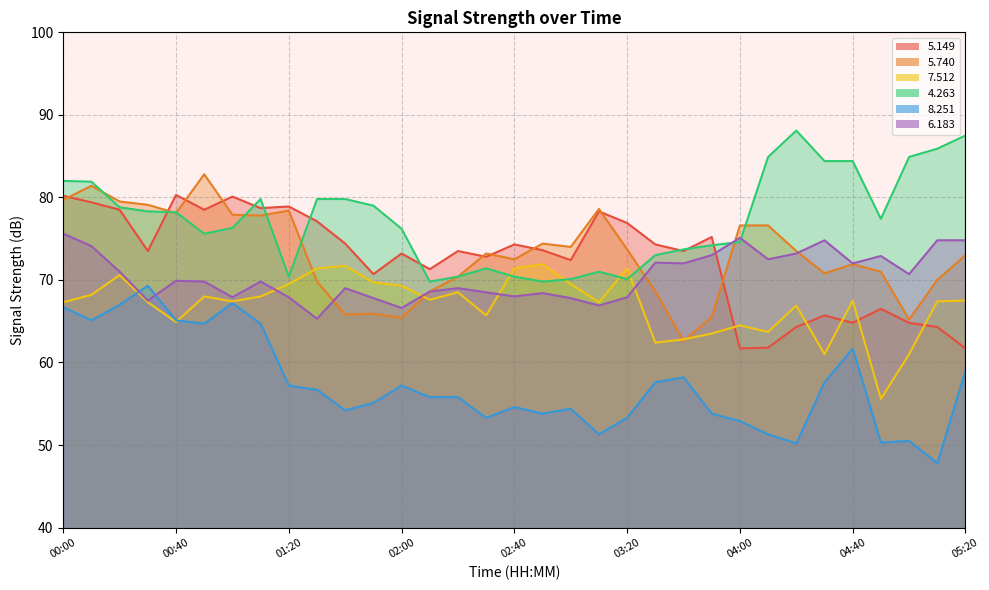

Reading right to left, transcribe all the data shown in this chart.

  5.149: 05:20=61.7	05:10=64.3	05:00=64.8	04:50=66.5	04:40=64.8	04:30=65.7	04:20=64.3	04:10=61.8	04:00=61.7	03:50=75.2	03:40=73.5	03:30=74.3	03:20=76.9	03:10=78.3	03:00=72.4	02:50=73.6	02:40=74.3	02:30=72.8	02:20=73.5	02:10=71.3	02:00=73.2	01:50=70.7	01:40=74.4	01:30=77.1	01:20=78.9	01:10=78.7	01:00=80.1	00:50=78.5	00:40=80.3	00:30=73.5	00:20=78.5	00:10=79.4	00:00=80.2
  5.740: 05:20=73.0	05:10=70.0	05:00=65.2	04:50=71.0	04:40=71.9	04:30=70.8	04:20=73.5	04:10=76.6	04:00=76.6	03:50=65.5	03:40=62.6	03:30=68.6	03:20=73.7	03:10=78.6	03:00=74.0	02:50=74.4	02:40=72.5	02:30=73.2	02:20=70.4	02:10=68.6	02:00=65.4	01:50=65.9	01:40=65.8	01:30=69.8	01:20=78.4	01:10=77.8	01:00=77.9	00:50=82.8	00:40=78.1	00:30=79.1	00:20=79.5	00:10=81.4	00:00=79.7
  7.512: 05:20=67.5	05:10=67.4	05:00=61.0	04:50=55.6	04:40=67.5	04:30=61.0	04:20=66.9	04:10=63.7	04:00=64.5	03:50=63.5	03:40=62.8	03:30=62.4	03:20=71.4	03:10=67.3	03:00=69.5	02:50=71.9	02:40=71.4	02:30=65.7	02:20=68.5	02:10=67.6	02:00=69.3	01:50=69.7	01:40=71.7	01:30=71.4	01:20=69.5	01:10=68.0	01:00=67.4	00:50=68.0	00:40=64.9	00:30=67.3	00:20=70.6	00:10=68.2	00:00=67.3
  4.263: 05:20=87.5	05:10=85.9	05:00=84.9	04:50=77.4	04:40=84.4	04:30=84.4	04:20=88.1	04:10=84.9	04:00=74.6	03:50=74.2	03:40=73.7	03:30=73.0	03:20=70.1	03:10=71.0	03:00=70.1	02:50=69.8	02:40=70.4	02:30=71.4	02:20=70.4	02:10=69.8	02:00=76.2	01:50=79.0	01:40=79.8	01:30=79.8	01:20=70.4	01:10=79.8	01:00=76.3	00:50=75.6	00:40=78.2	00:30=78.3	00:20=78.8	00:10=81.9	00:00=82.0
  8.251: 05:20=59.0	05:10=47.8	05:00=50.5	04:50=50.3	04:40=61.7	04:30=57.6	04:20=50.2	04:10=51.3	04:00=52.9	03:50=53.8	03:40=58.2	03:30=57.6	03:20=53.3	03:10=51.3	03:00=54.4	02:50=53.8	02:40=54.6	02:30=53.3	02:20=55.8	02:10=55.8	02:00=57.2	01:50=55.1	01:40=54.2	01:30=56.7	01:20=57.2	01:10=64.7	01:00=67.2	00:50=64.7	00:40=65.1	00:30=69.3	00:20=67.0	00:10=65.1	00:00=66.7
  6.183: 05:20=74.8	05:10=74.8	05:00=70.7	04:50=72.9	04:40=72.0	04:30=74.8	04:20=73.2	04:10=72.5	04:00=75.1	03:50=73.0	03:40=72.0	03:30=72.1	03:20=67.9	03:10=66.9	03:00=67.8	02:50=68.4	02:40=68.0	02:30=68.5	02:20=69.0	02:10=68.6	02:00=66.6	01:50=67.8	01:40=69.0	01:30=65.3	01:20=67.9	01:10=69.8	01:00=67.9	00:50=69.8	00:40=69.9	00:30=67.5	00:20=71.0	00:10=74.1	00:00=75.6